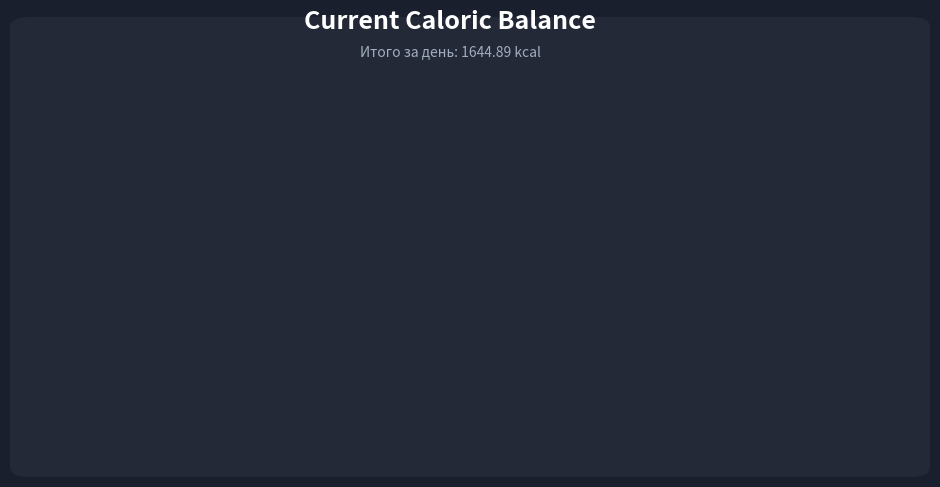

Is there any slice that represents more than half of the pie?

No